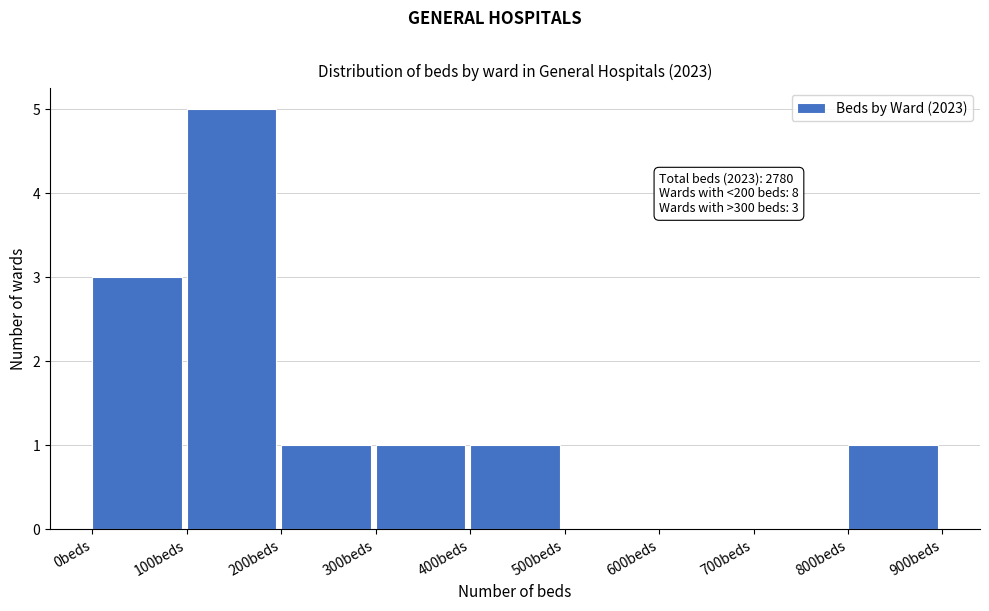

Which range on the x-axis has the tallest bar?

100 to 200